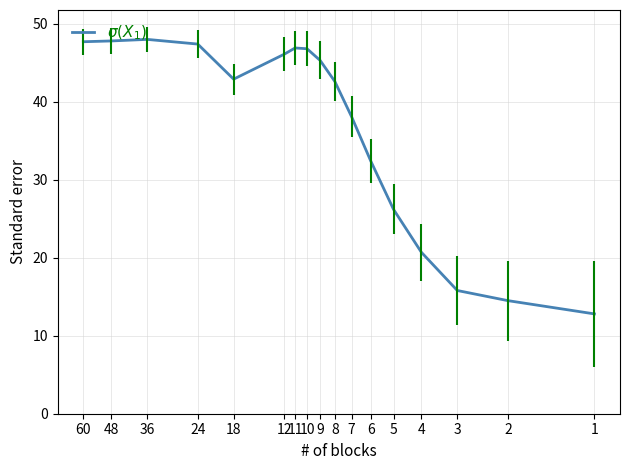

What is the sum of all values?

622.0